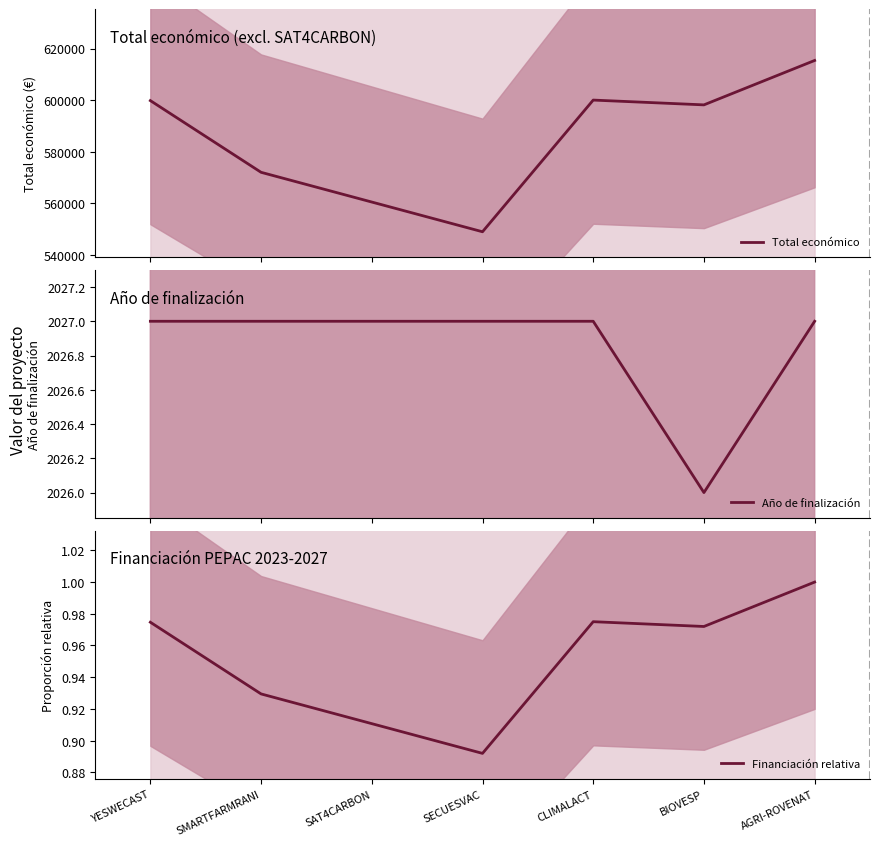

Reading left to right, what are all the values shown in this chart?

YESWECAST=2027	SMARTFARMRANI=2027	SAT4CARBON=2027	SECUESVAC=2027	CLIMALACT=2027	BIOVESP=2026	AGRI-ROVENAT=2027